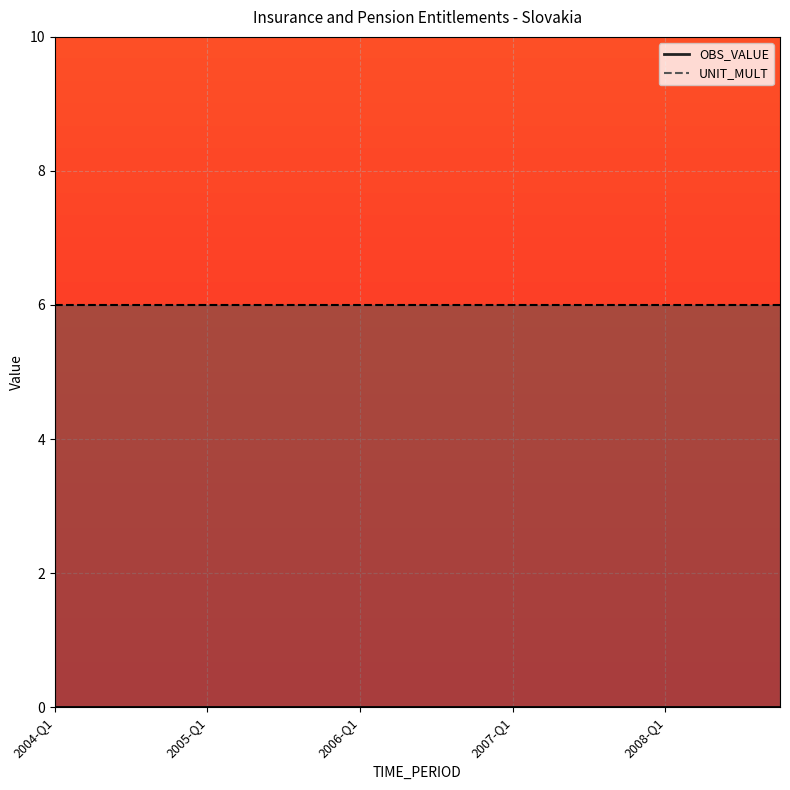

Reading left to right, what are all the values shown in this chart?

OBS_VALUE: 0	0	0	0	0	0	0	0	0	0	0	0	0	0	0	0	0	0	0	0
UNIT_MULT: 6	6	6	6	6	6	6	6	6	6	6	6	6	6	6	6	6	6	6	6